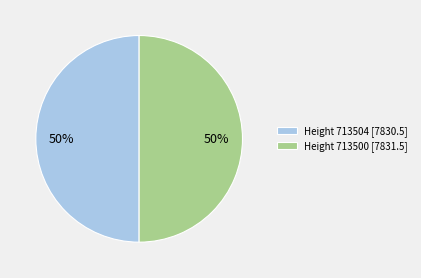

The Height 713500 [7831.5] slice represents 50% of the pie. True or false?

True